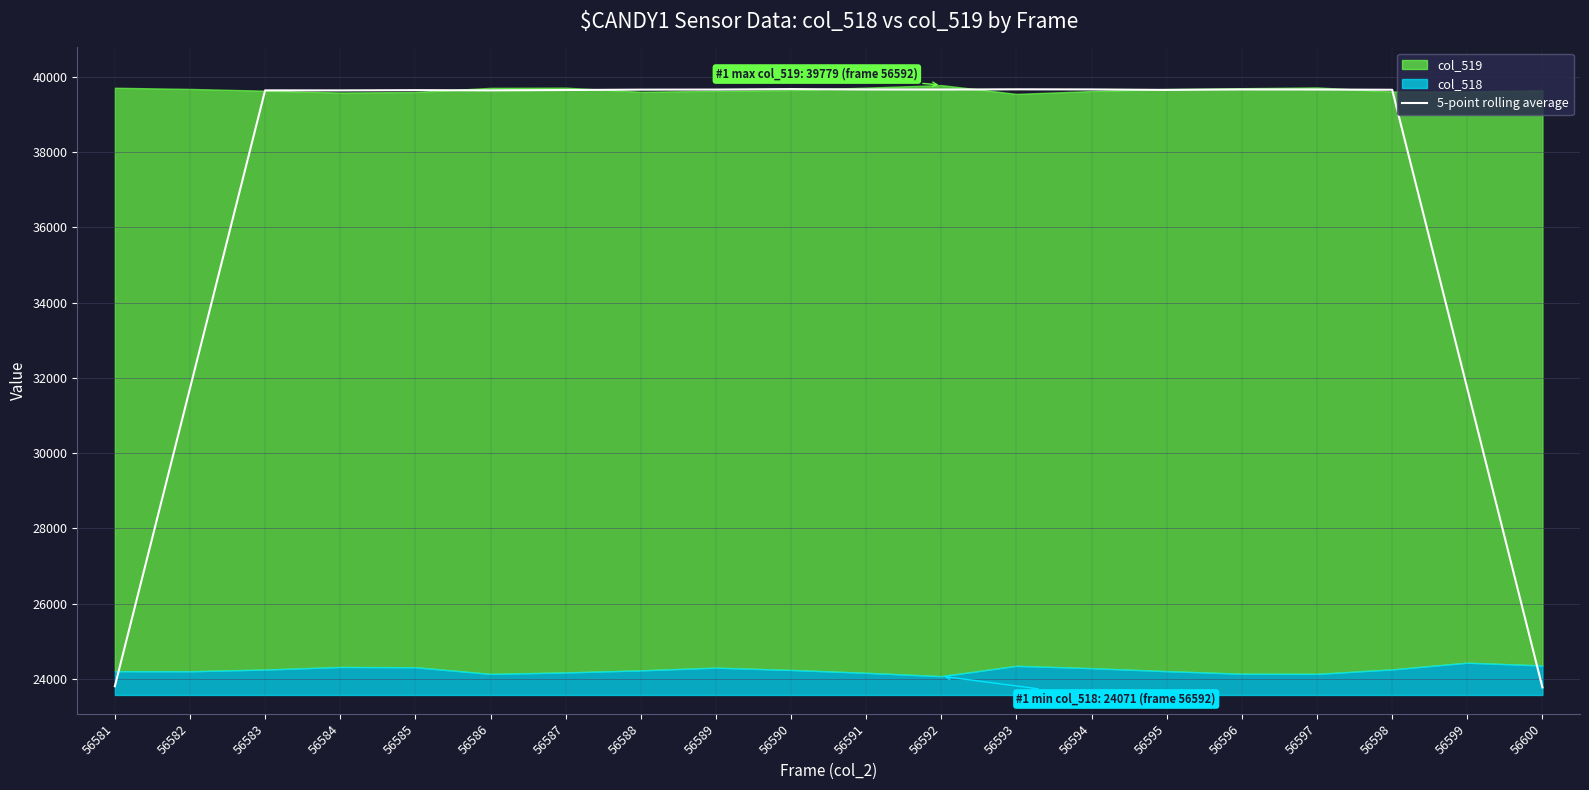

At which category does the chart reach its minimum across all series?

56600